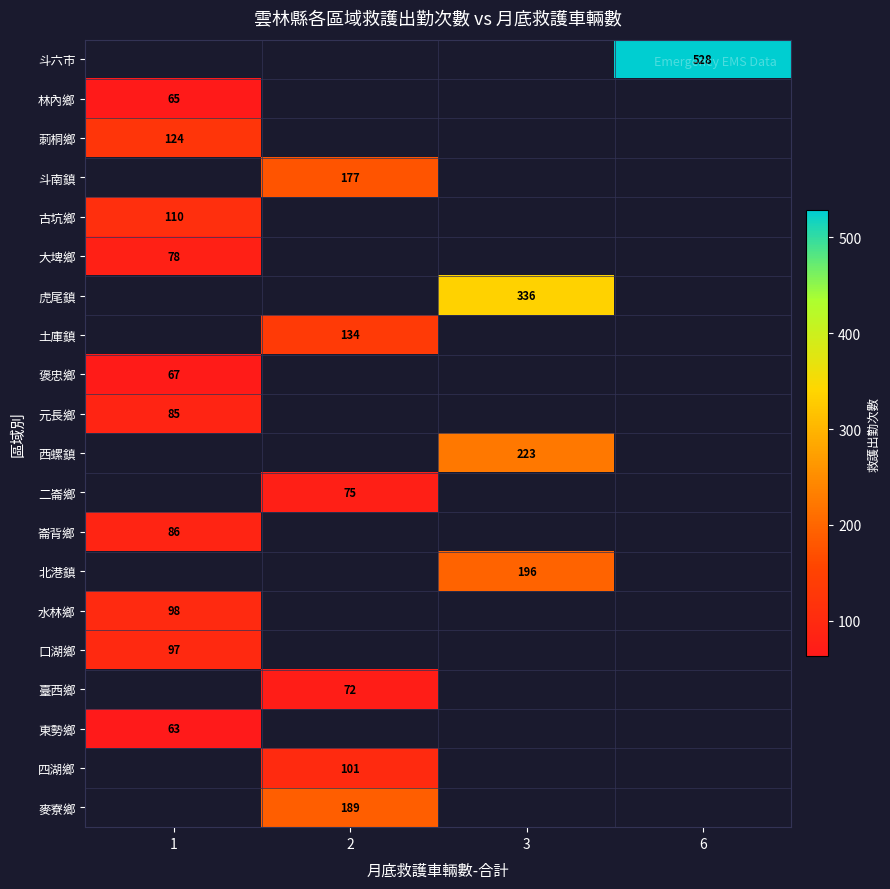

Which category has the lowest value across all series?

1